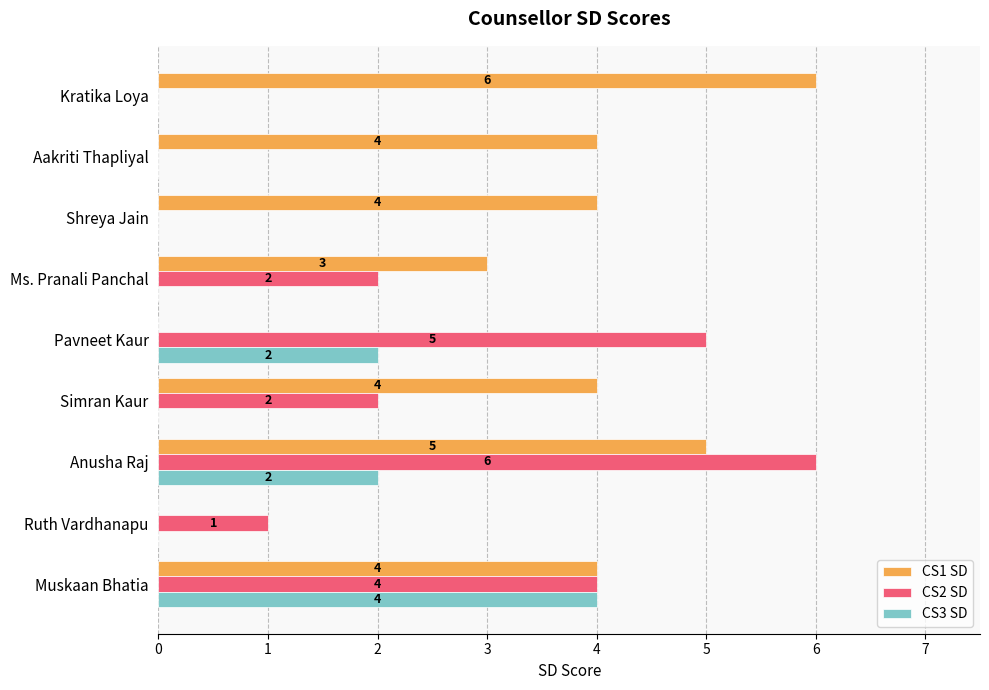

Is it true that CS2 SD equals 2 at Ruth Vardhanapu?

False